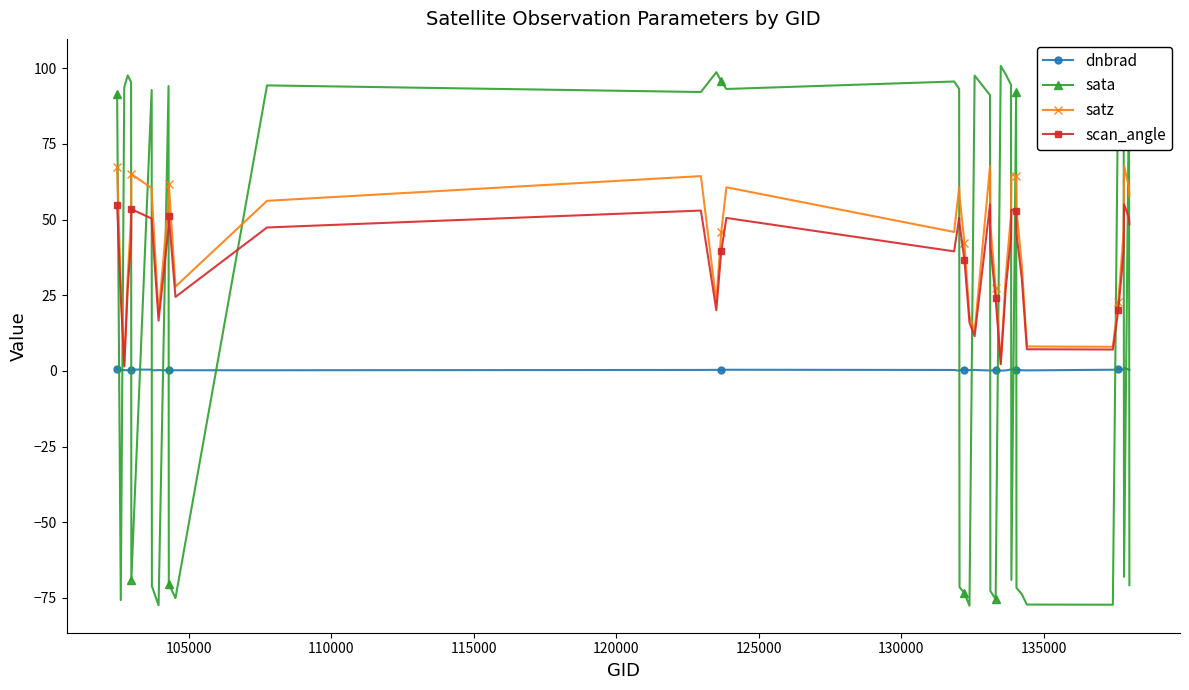

How many lines are shown in the chart?

4